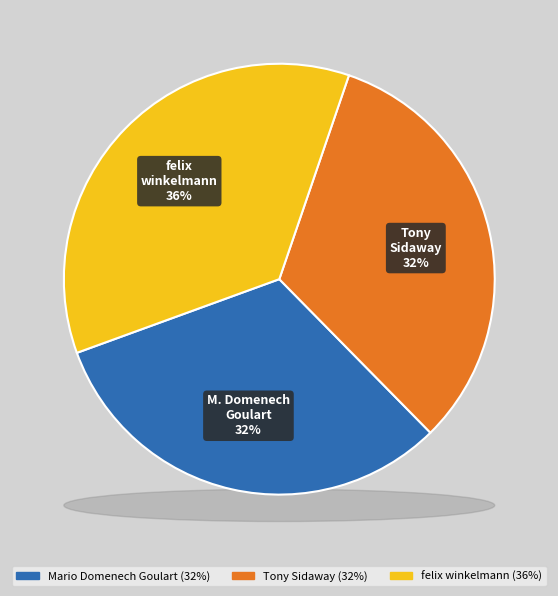

What is the total percentage of felix winkelmann and Mario Domenech Goulart?

67.6%